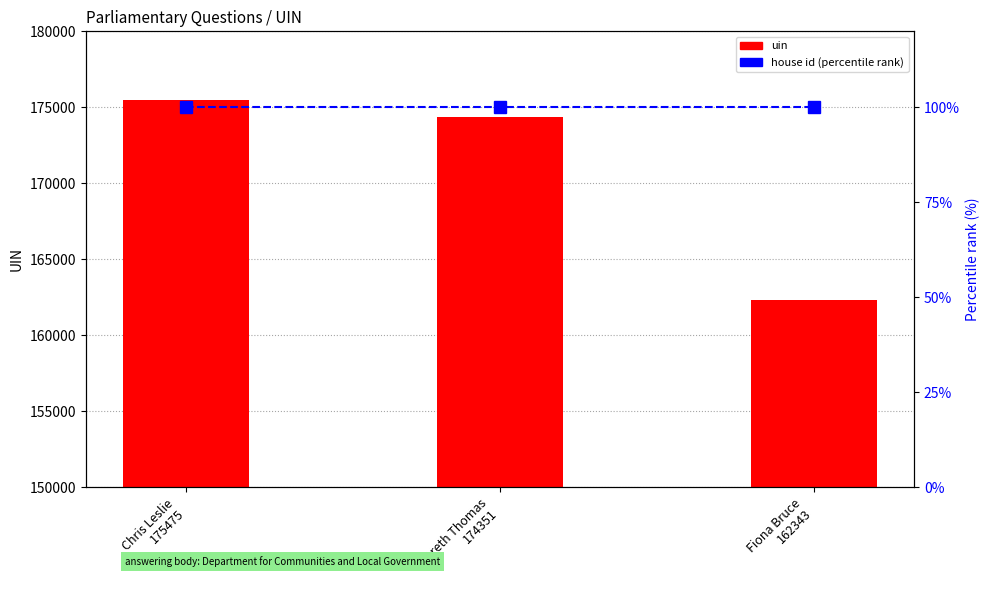

What is the maximum value for uin?

175475